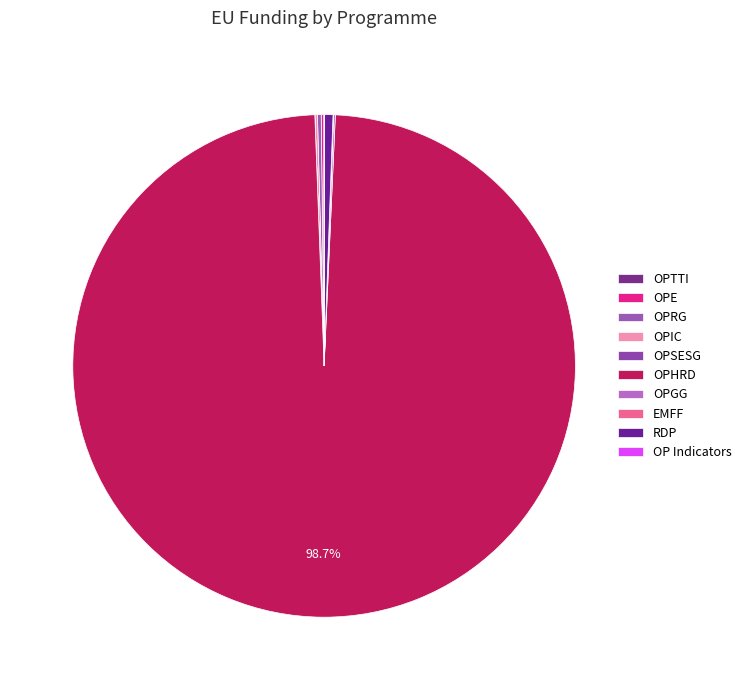

True or false: OPSESG accounts for 0% of the total.

True